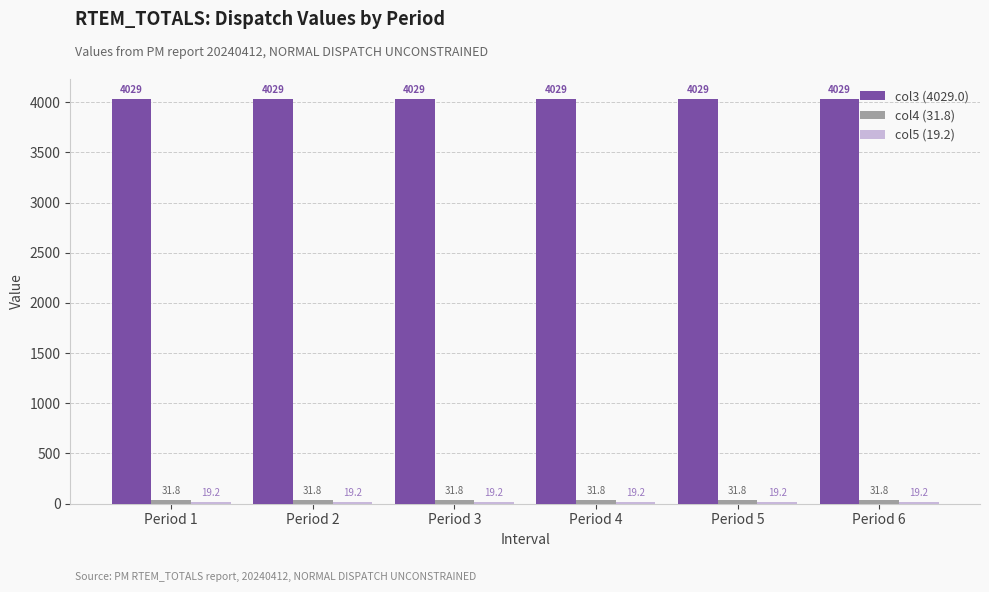

How many categories are shown in the chart?

6